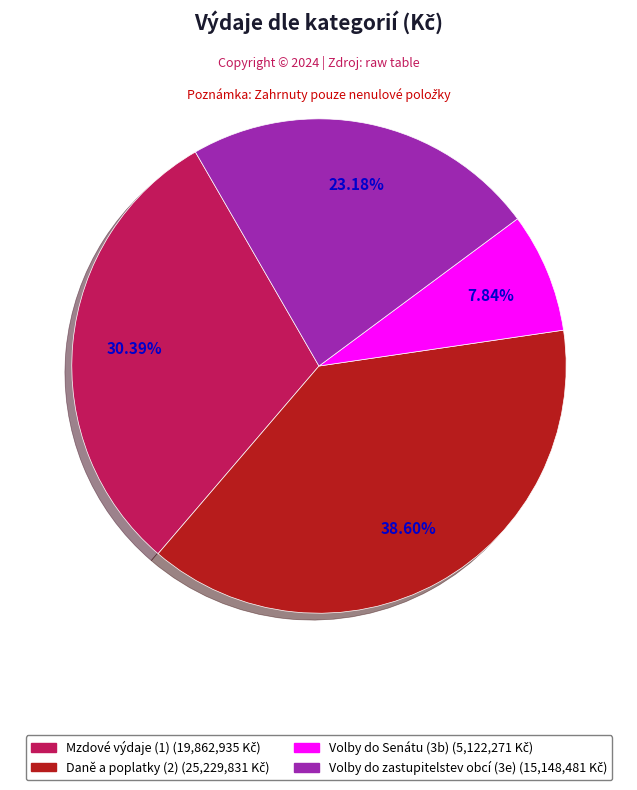

Between Volby do Senátu (3b) and Volby do zastupitelstev obcí (3e), which is larger?

Volby do zastupitelstev obcí (3e)